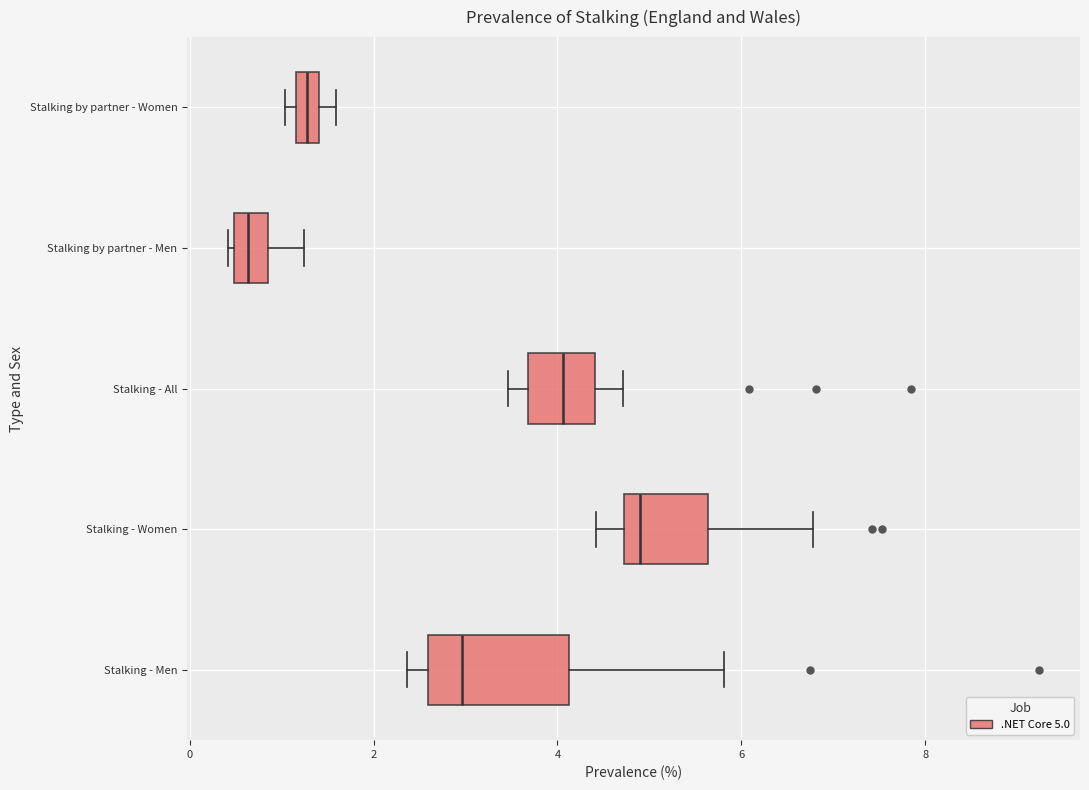

Where is the left edge of the box for Stalking by partner - Men on the x-axis? The values are not printed on the chart, so give them approximately, as read against the axis.

0.4